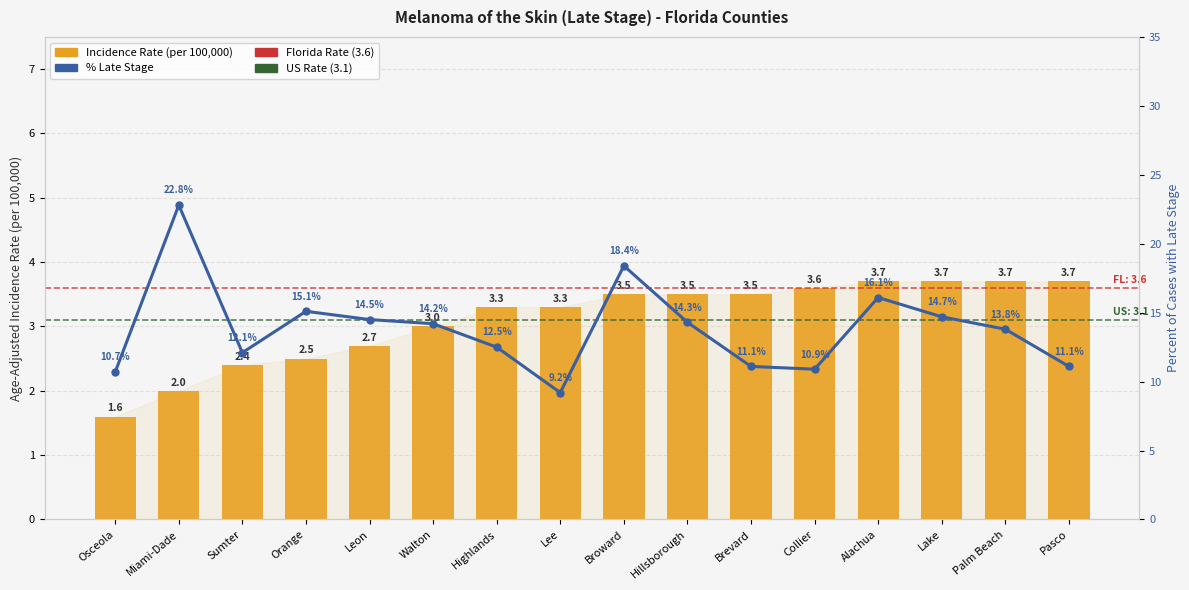

At which category is the sum across all series the highest?

Miami-Dade